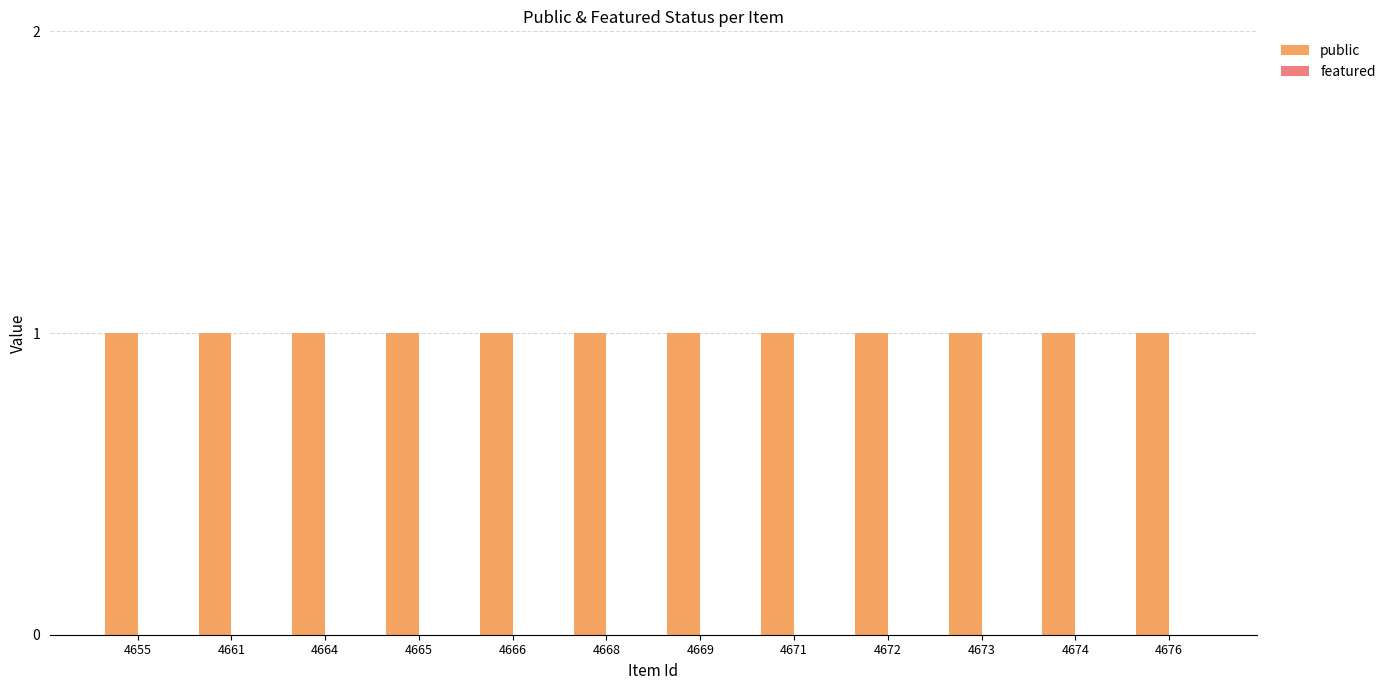

Rank the categories by featured value from highest to lowest.

4655, 4661, 4664, 4665, 4666, 4668, 4669, 4671, 4672, 4673, 4674, 4676